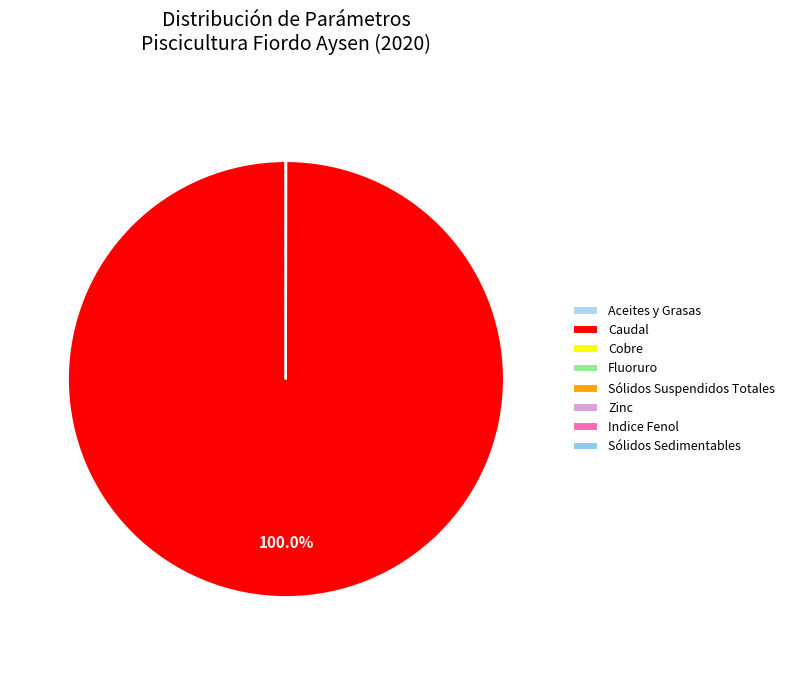

What is the largest slice in the pie chart?

Caudal